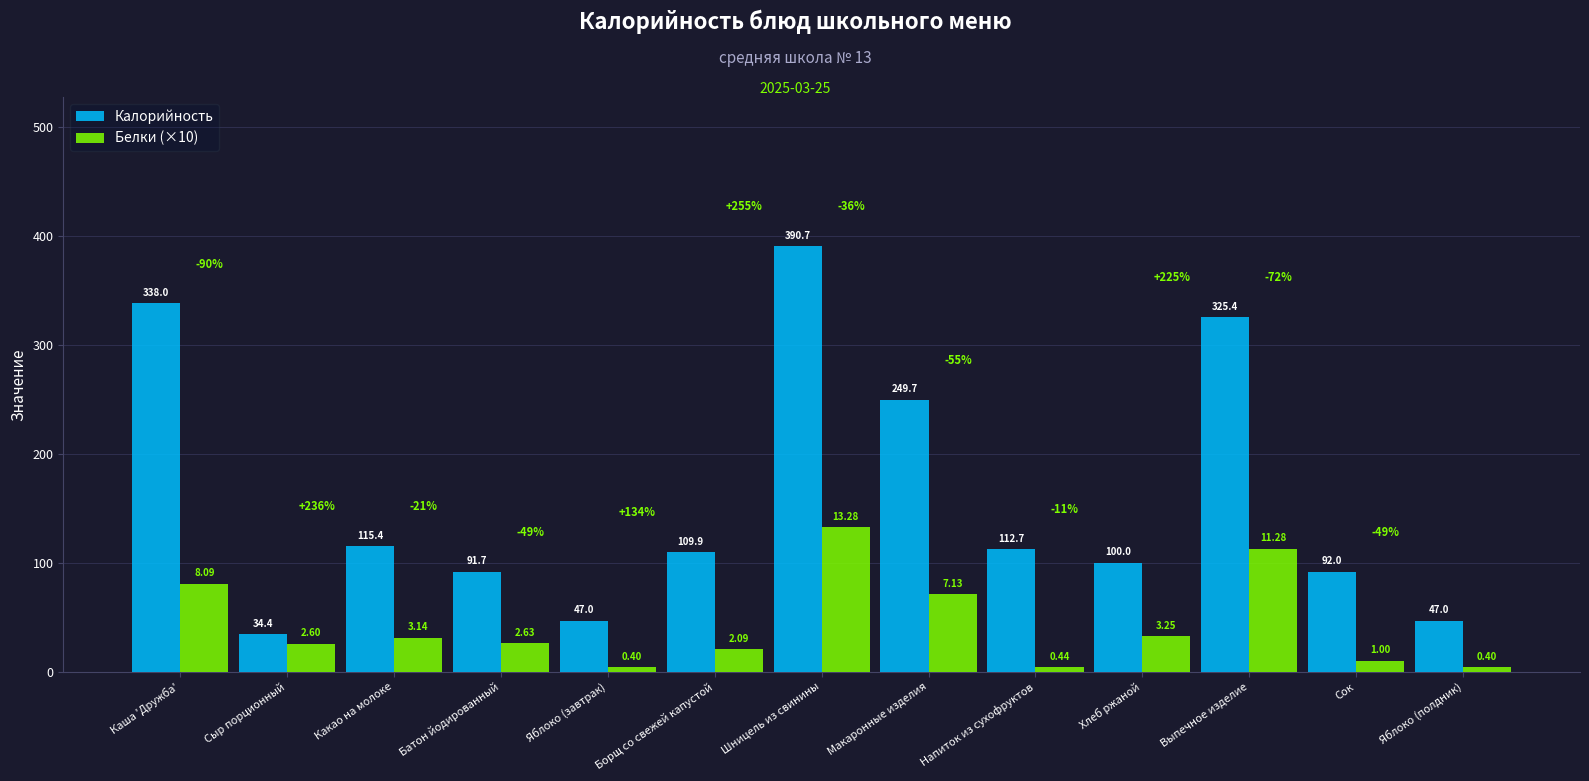

What is the label of the 5th bar from the left?

Яблоко (завтрак)